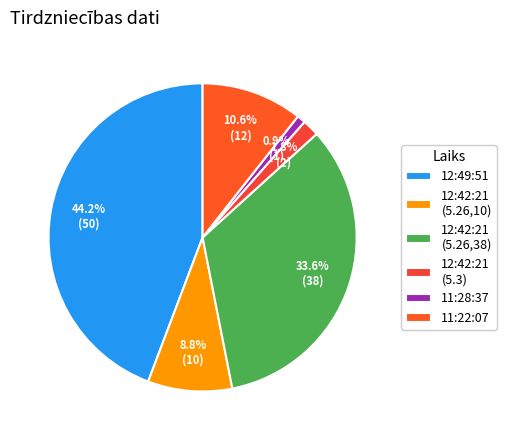

To the nearest percent, what is the average slice percentage?

17%